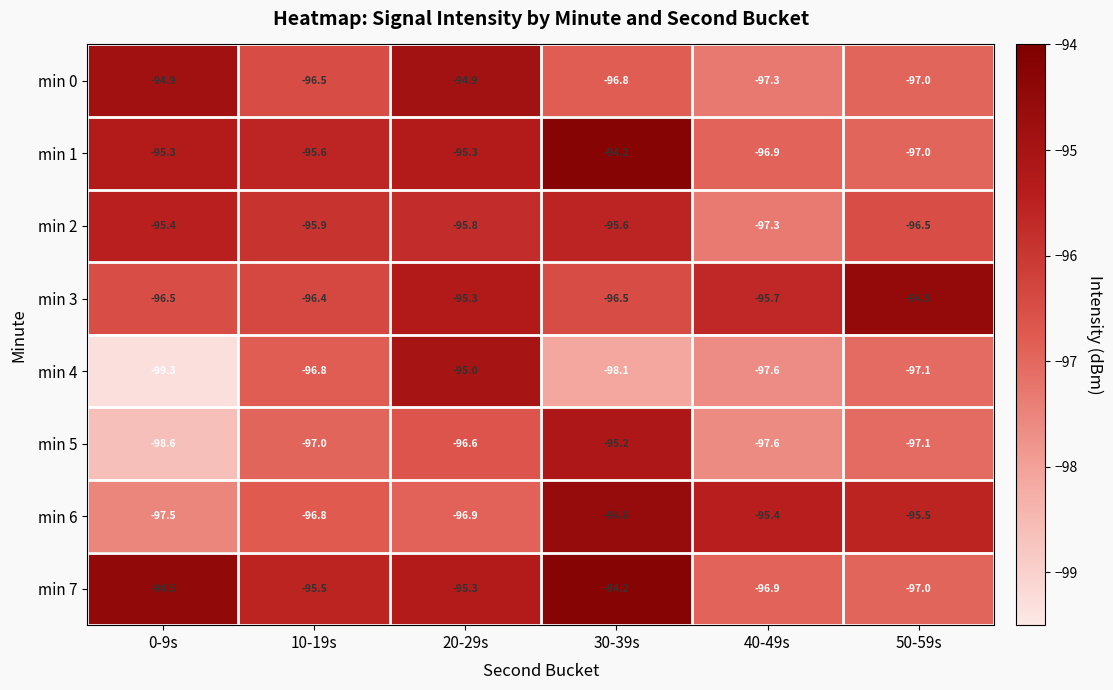

What is the difference between the maximum and second lowest values in the min 4 series?

3.1